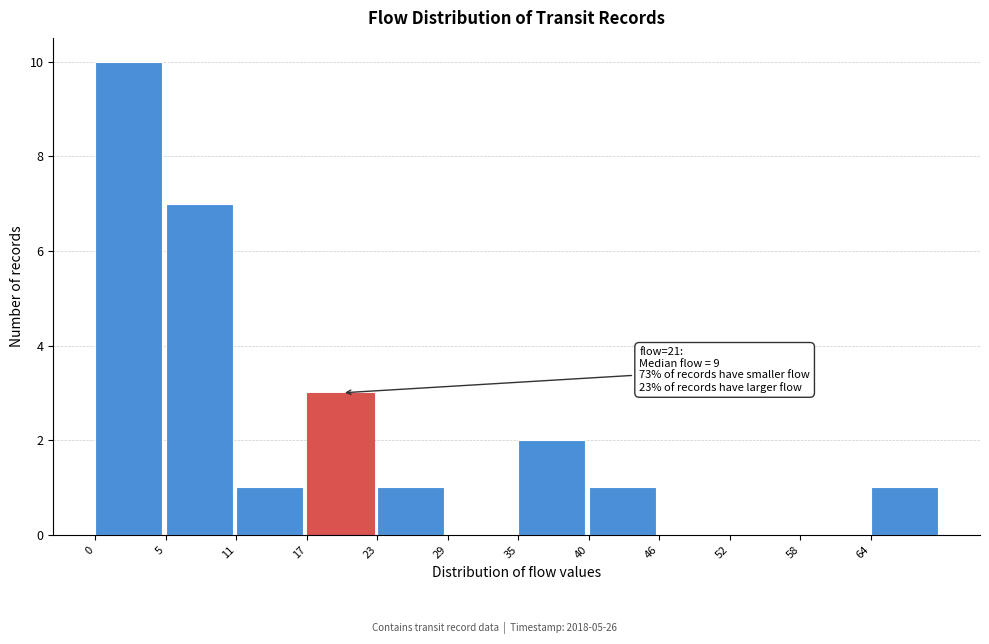

Reading left to right, list all the values displayed in this chart.

0=10	5=7	11=1	17=3	23=1	29=0	35=2	40=1	46=0	52=0	58=0	64=1